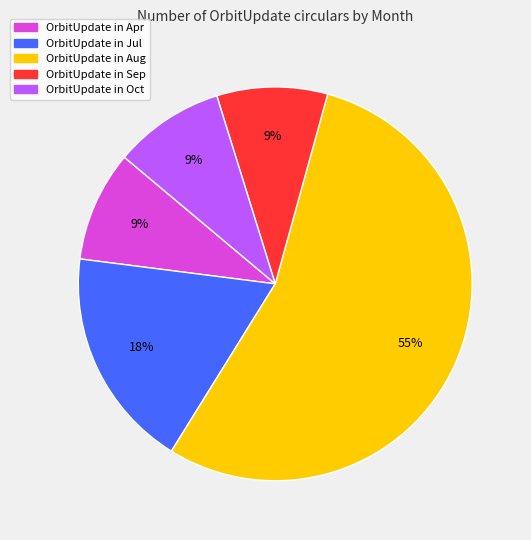

Does any single category account for the majority?

Yes